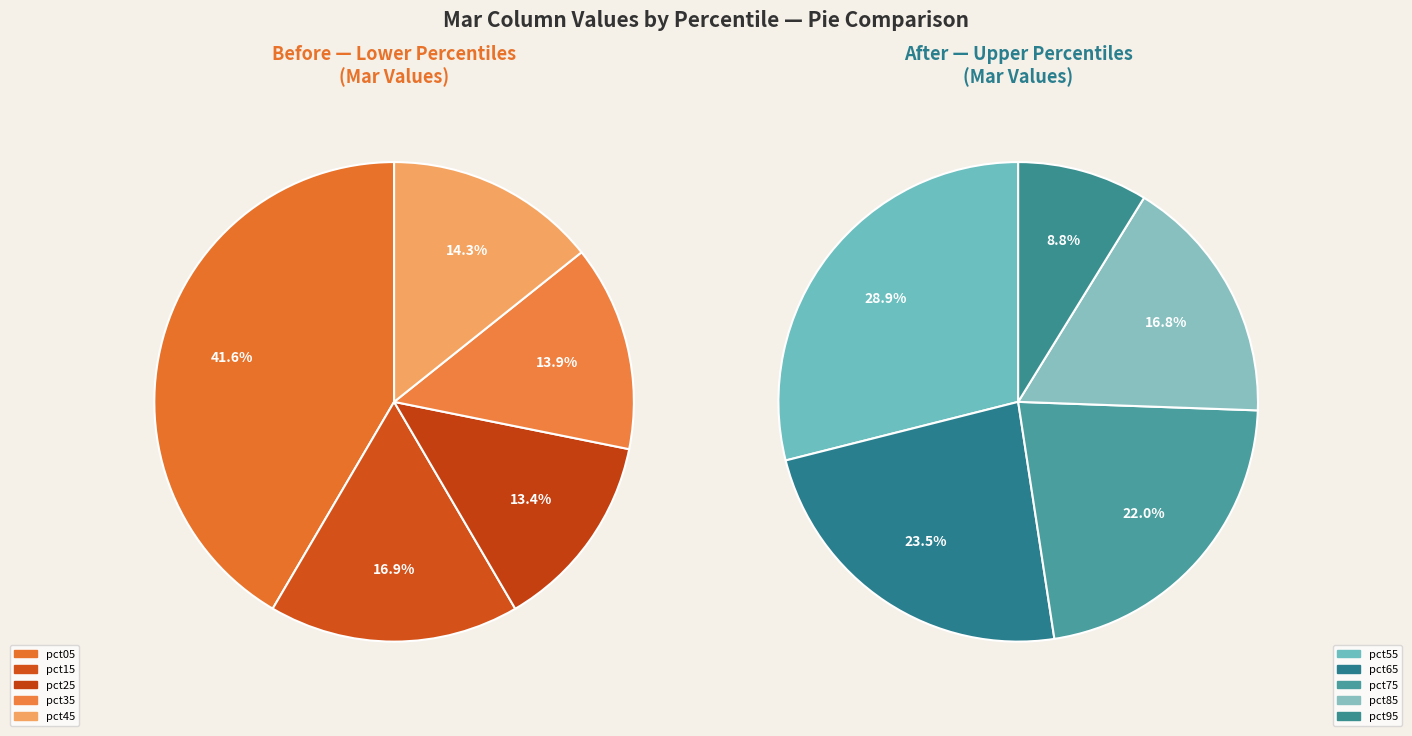

Is pct05 the majority of the pie?

No